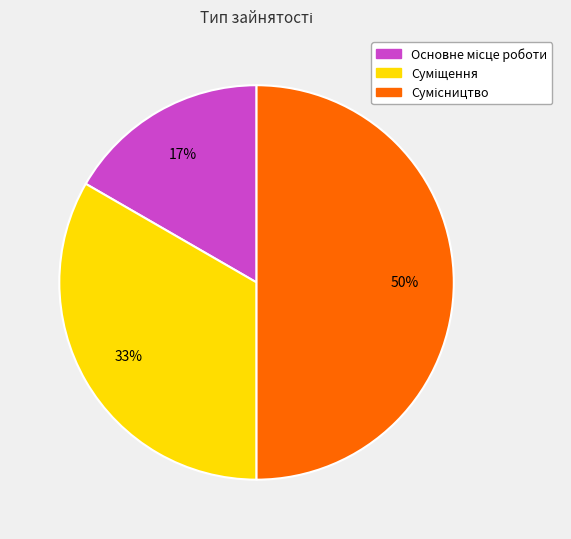

To the nearest percent, what is the average slice percentage?

33%